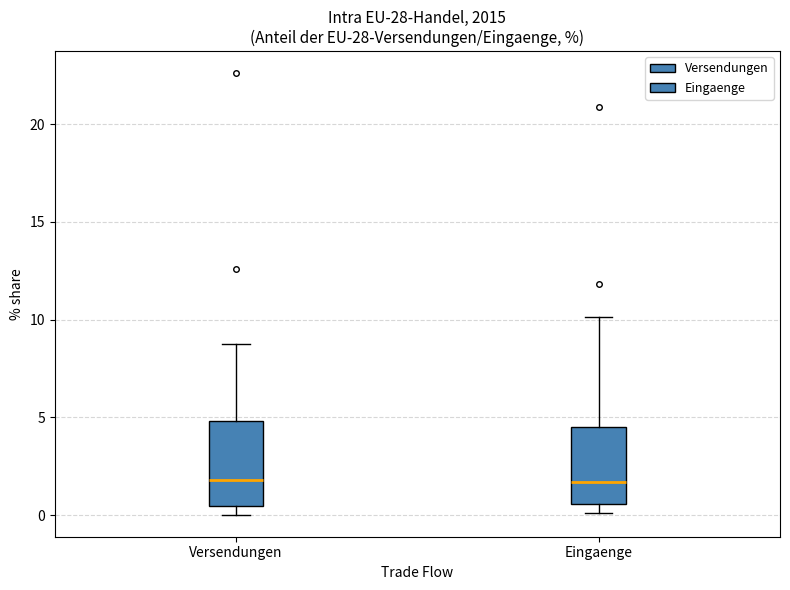

Where does the upper whisker of the box for Eingaenge end on the y-axis? The values are not printed on the chart, so give them approximately, as read against the axis.

10.0